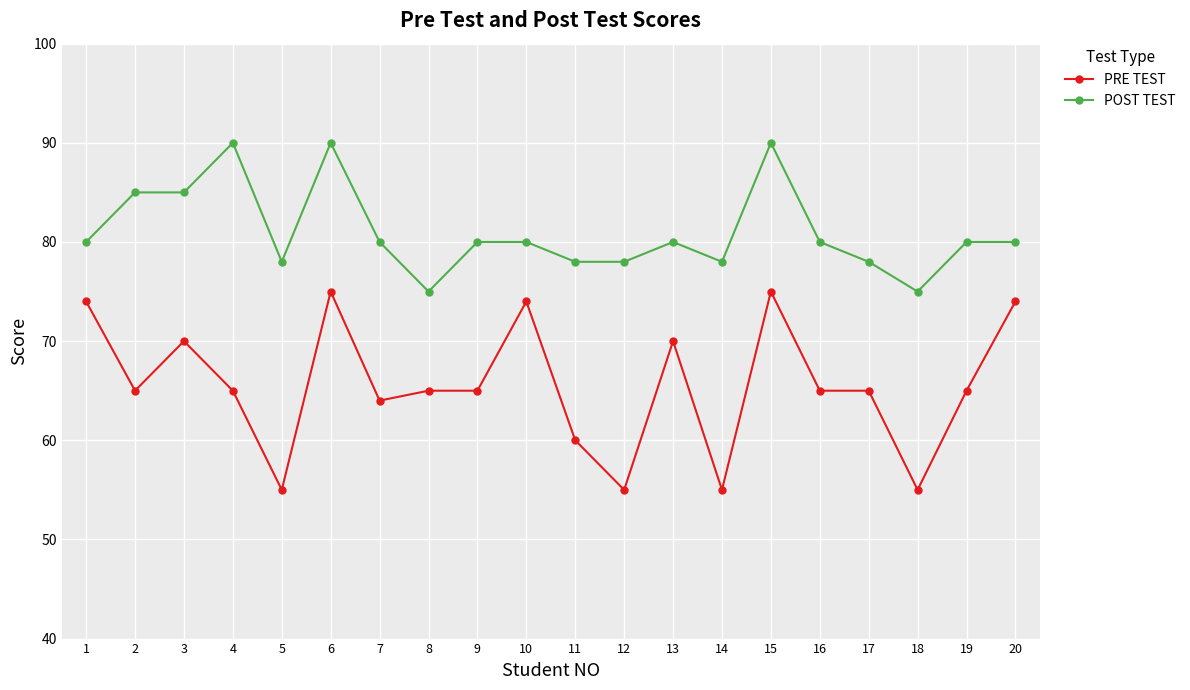

Which series has the largest total across all categories?

POST TEST